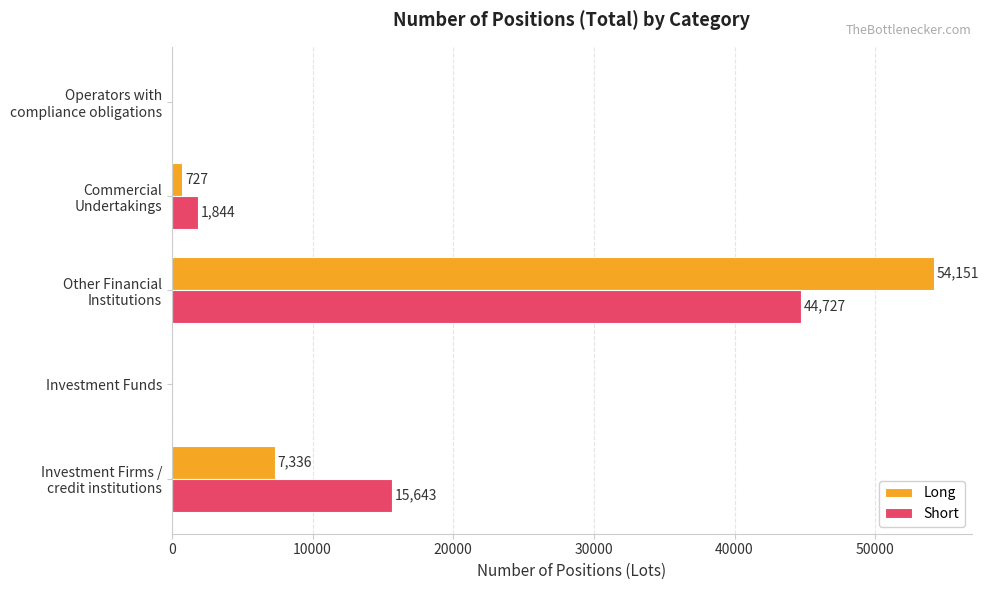

What is the highest value of the Long series?

54151